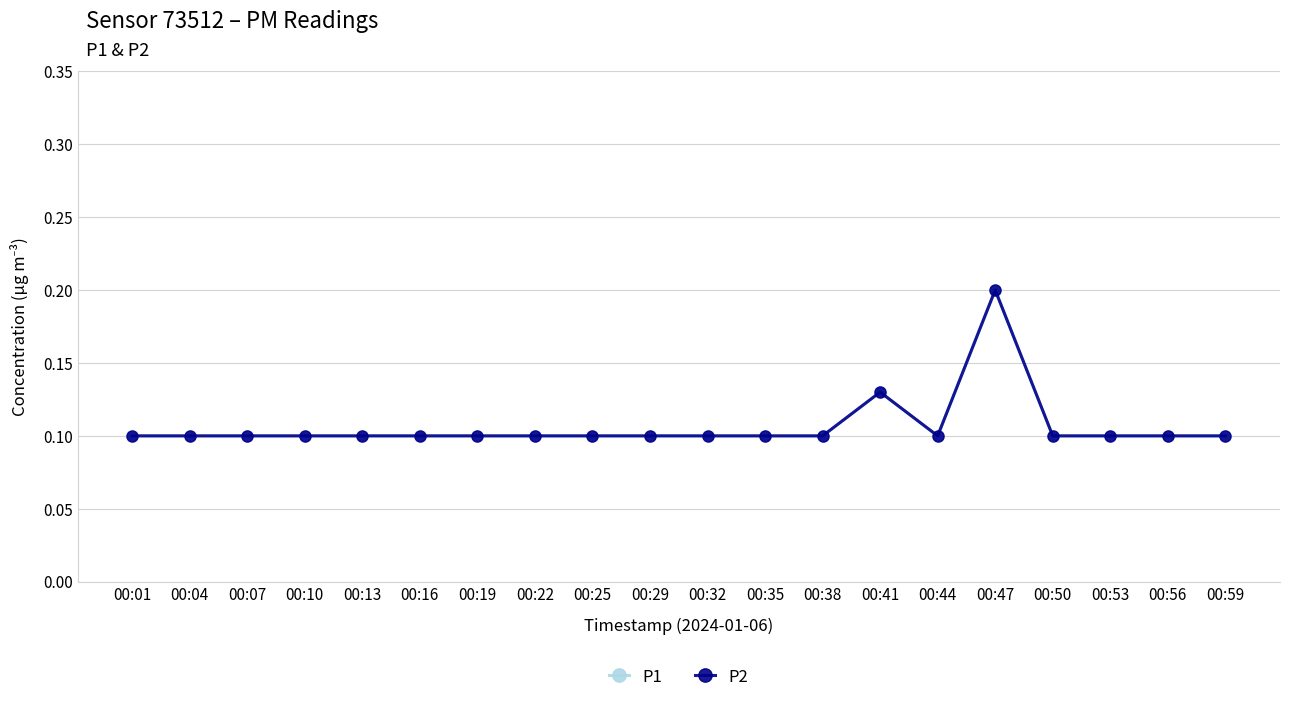

Reading left to right, transcribe all the data shown in this chart.

P1: 00:01=0.1	00:04=0.1	00:07=0.1	00:10=0.1	00:13=0.1	00:16=0.1	00:19=0.1	00:22=0.1	00:25=0.1	00:29=0.1	00:32=0.1	00:35=0.1	00:38=0.1	00:41=0.1	00:44=0.1	00:47=0.2	00:50=0.1	00:53=0.1	00:56=0.1	00:59=0.1
P2: 00:01=0.1	00:04=0.1	00:07=0.1	00:10=0.1	00:13=0.1	00:16=0.1	00:19=0.1	00:22=0.1	00:25=0.1	00:29=0.1	00:32=0.1	00:35=0.1	00:38=0.1	00:41=0.1	00:44=0.1	00:47=0.2	00:50=0.1	00:53=0.1	00:56=0.1	00:59=0.1